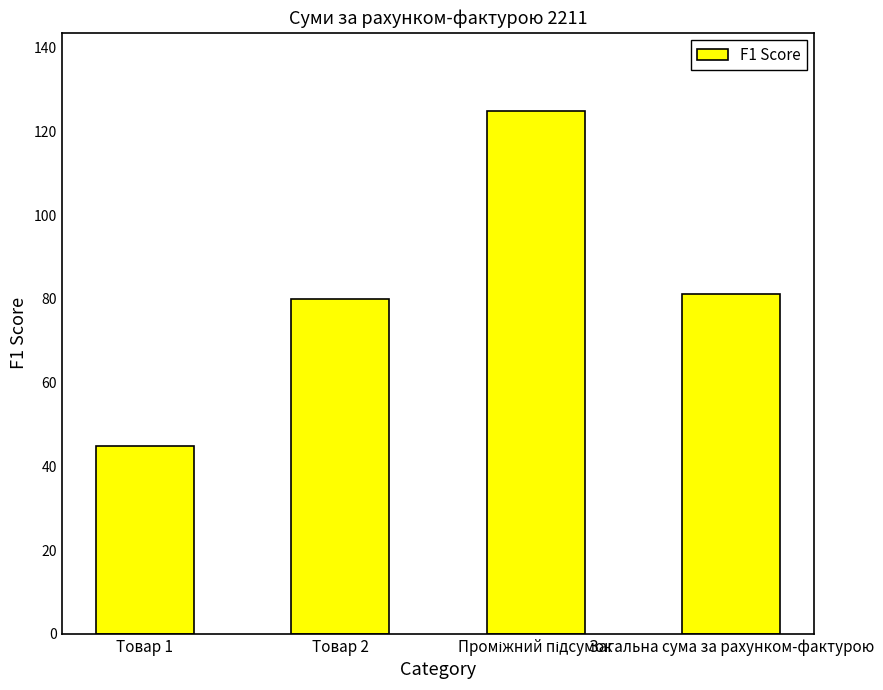

What is the label of the 2nd bar from the left?

Товар 2